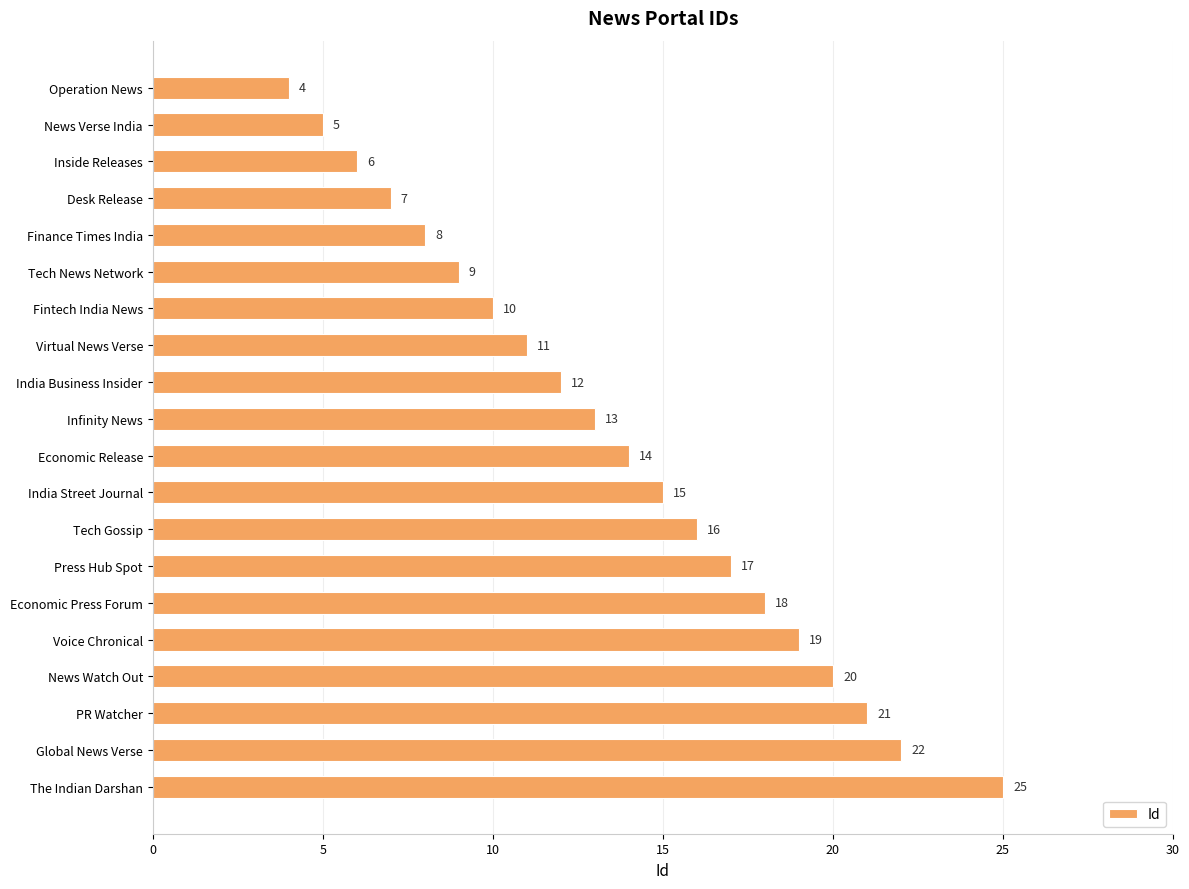

True or false: the data shows 9 at PR Watcher.

False